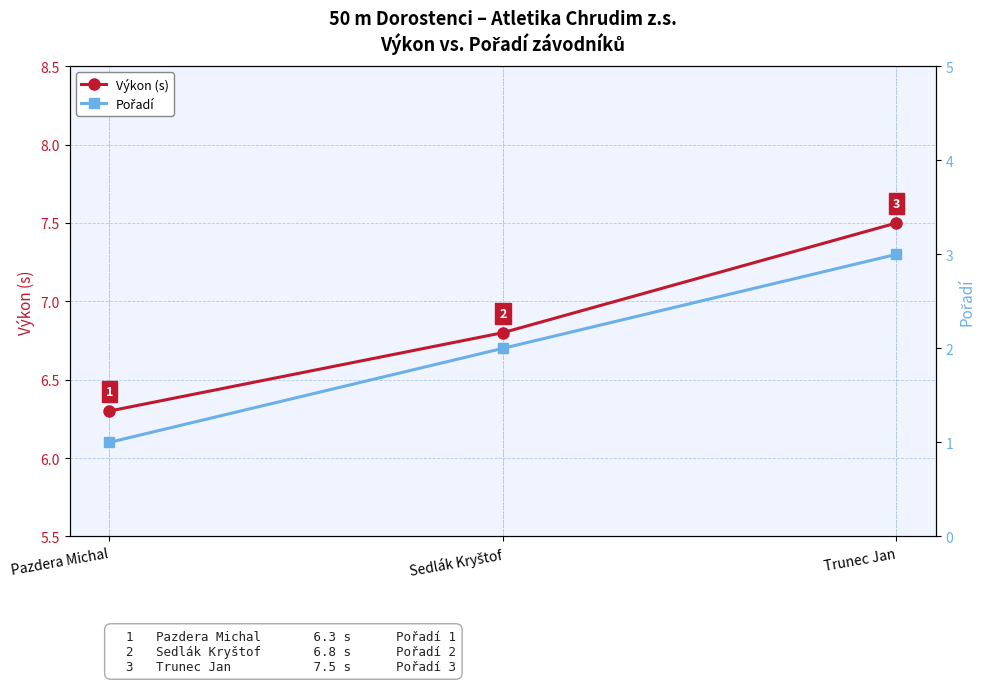

Does the chart display data point markers on the line(s)?

Yes